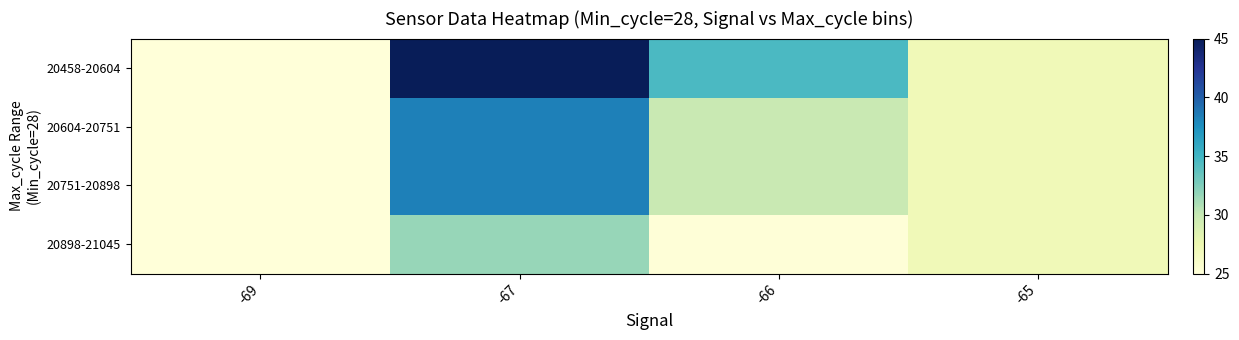

How many categories are shown in the chart?

4